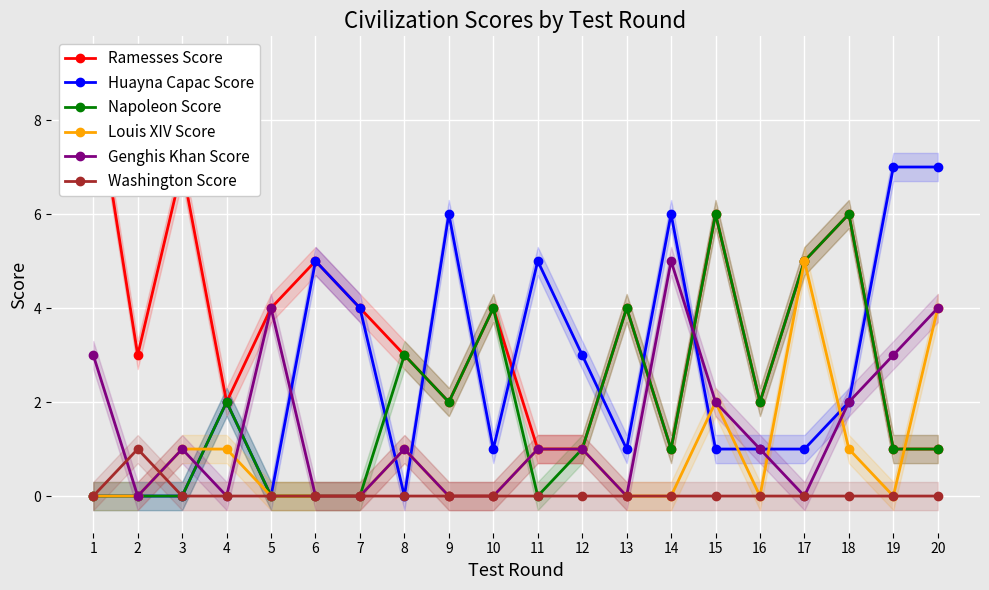

Is this an area chart (filled region under the line)?

No